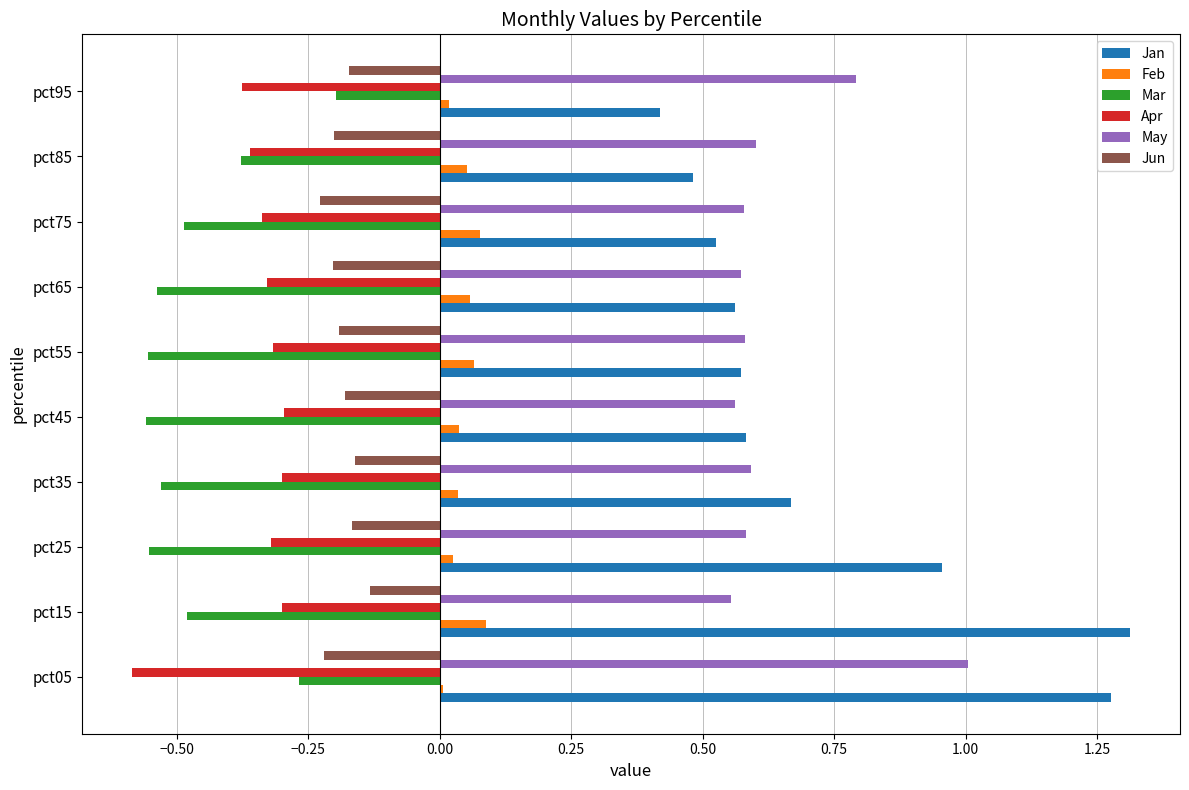

Is it true that Feb equals 0.0 at pct75?

False